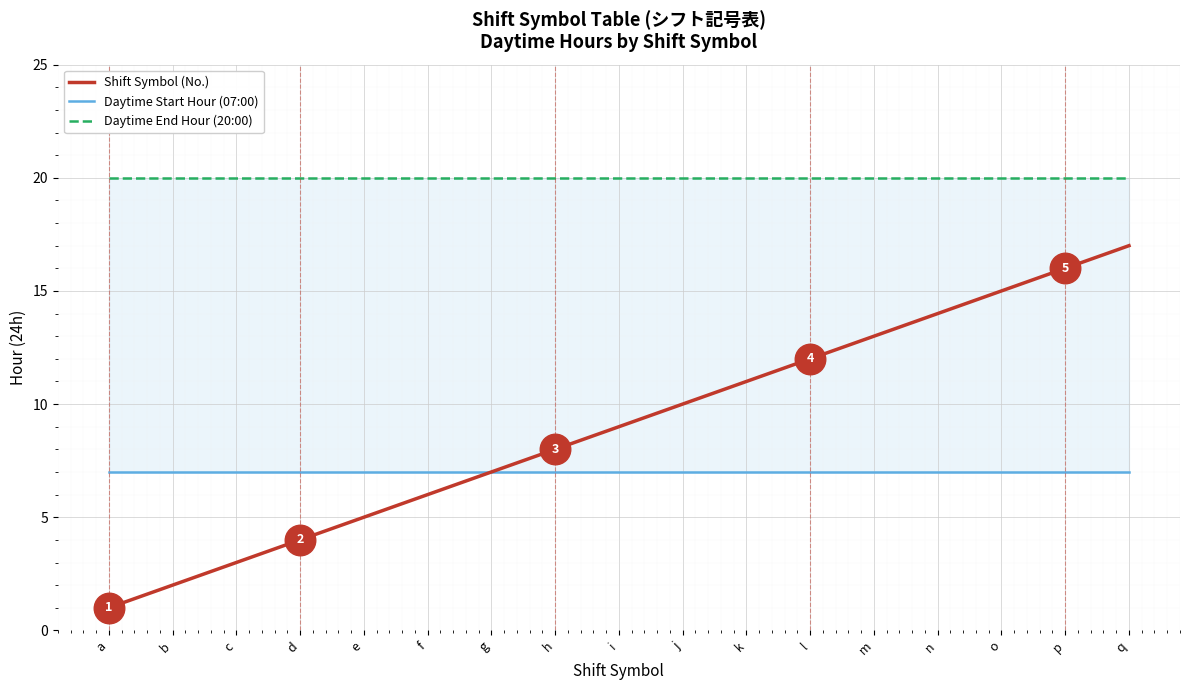

List the series in order of their peak value, lowest first.

Daytime Start Hour (07:00), Shift Symbol (No.), Daytime End Hour (20:00)